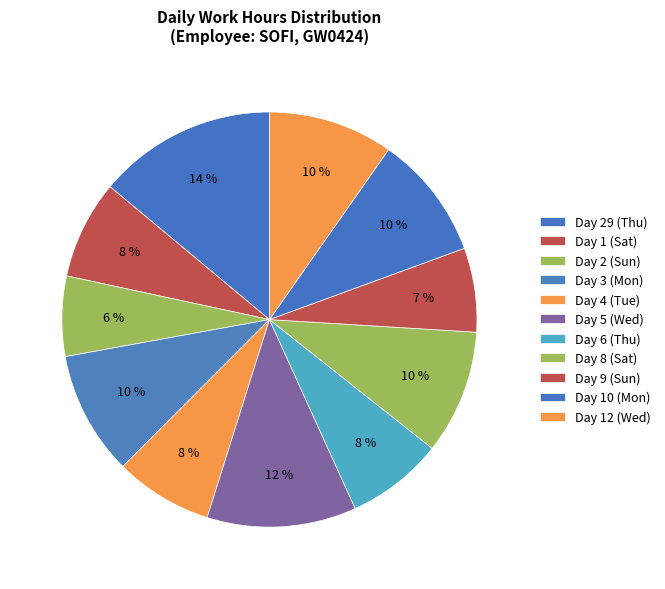

To the nearest percent, what is the combined percentage of Day 3 (Mon) and Day 12 (Wed)?

19%